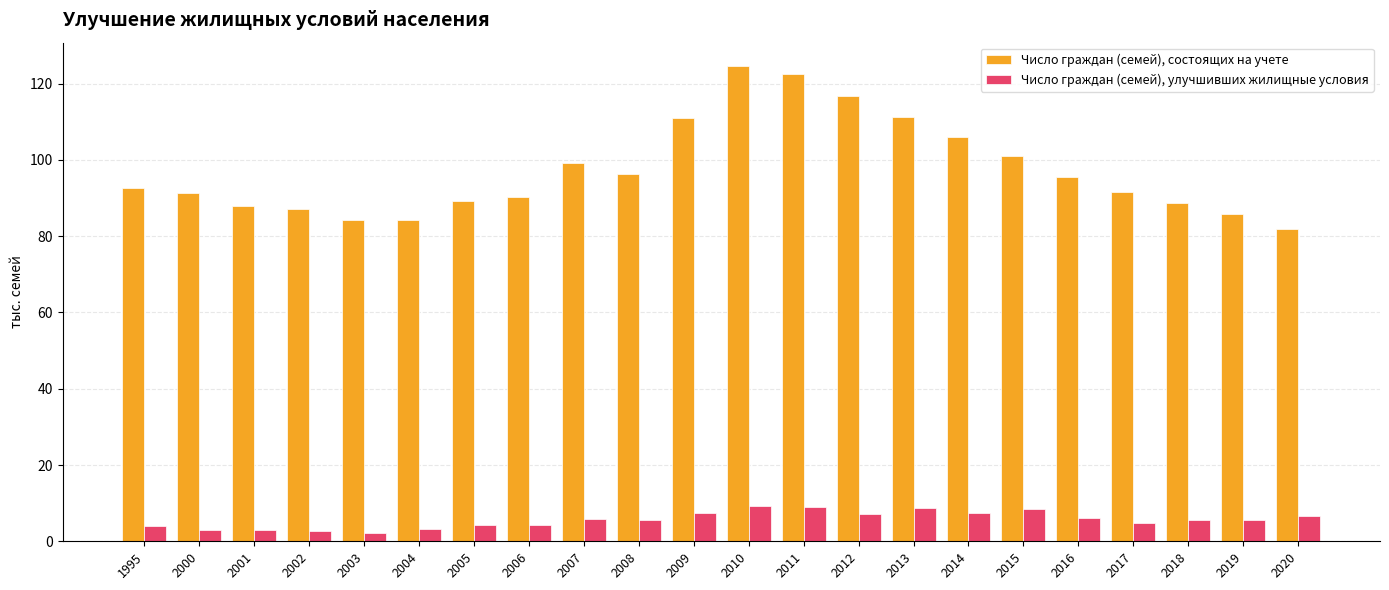

At 2013, list the series in order from smallest to largest.

Число граждан (семей), улучшивших жилищные условия, Число граждан (семей), состоящих на учете